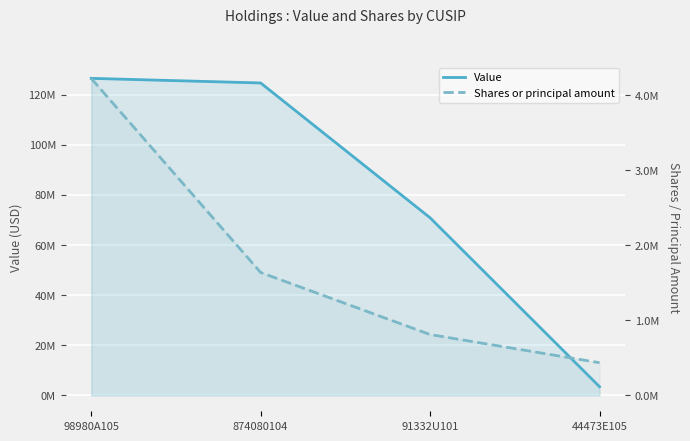

What is the value of the Value point at the 4th from the left?

3489000